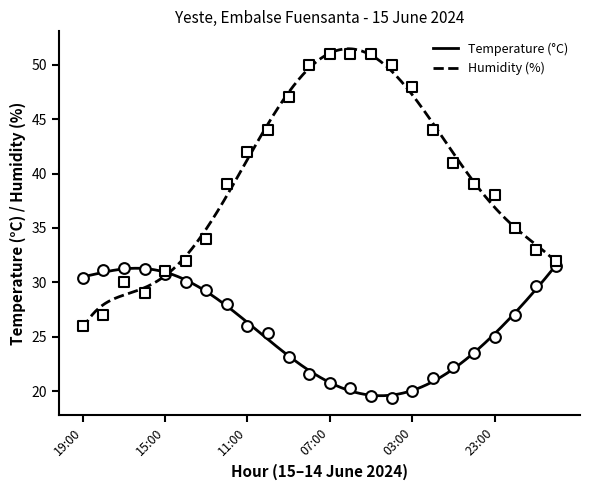

Which series has the largest Y range (max minus min)?

Humidity (%)